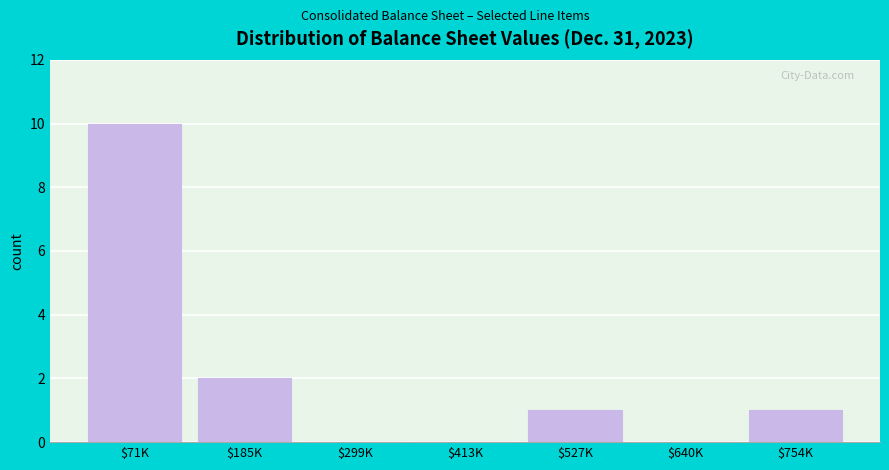

True or false: the data shows 4 at $413K.

False